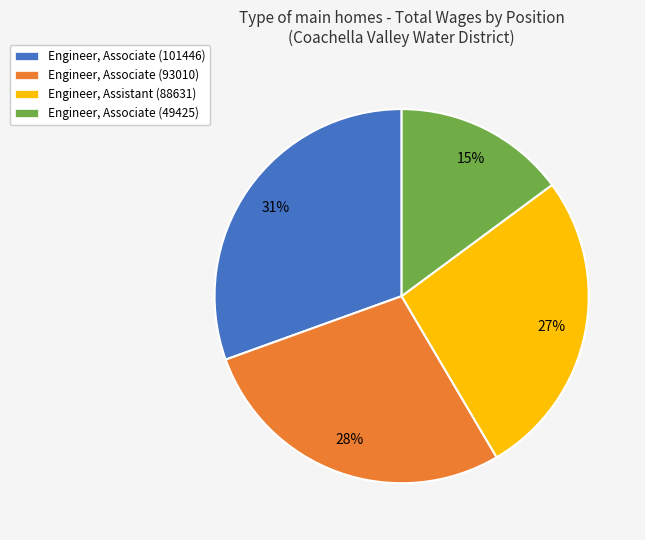

To the nearest percent, what is the combined percentage of Engineer, Assistant (88631) and Engineer, Associate (101446)?

57%